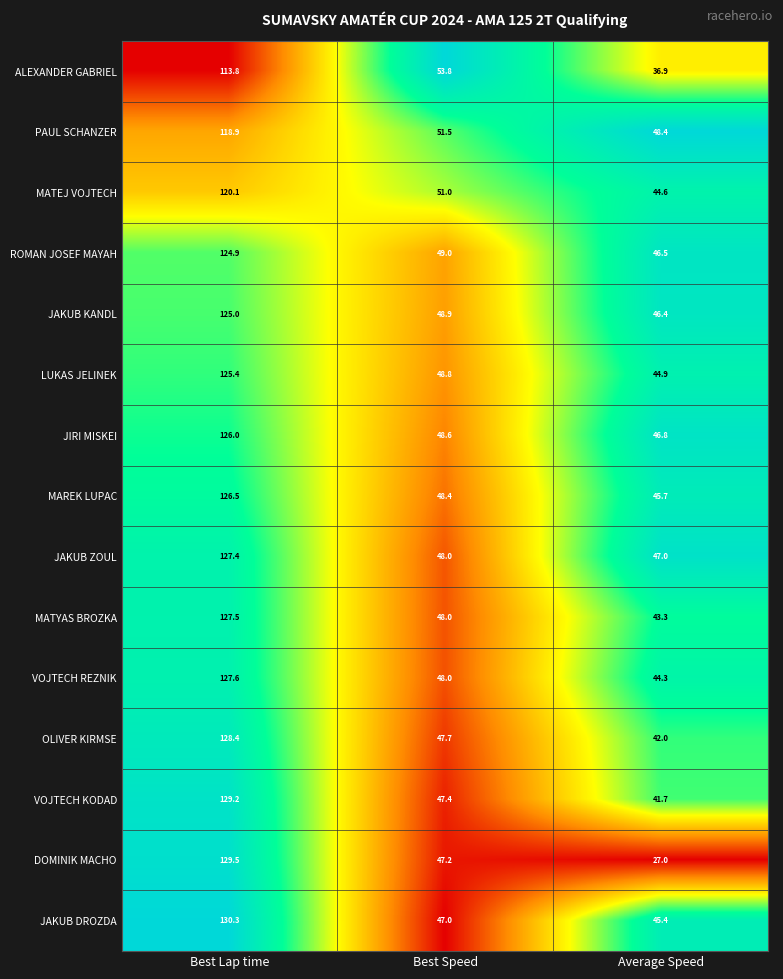

What is the total value across all series at Best Lap time?

1880.5